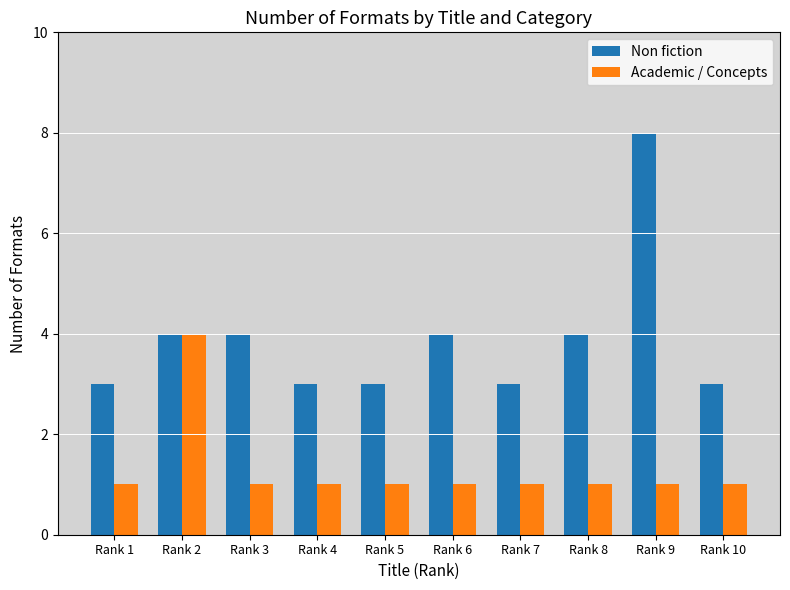

What is the value of the Non fiction bar at the 1st from the left?

3